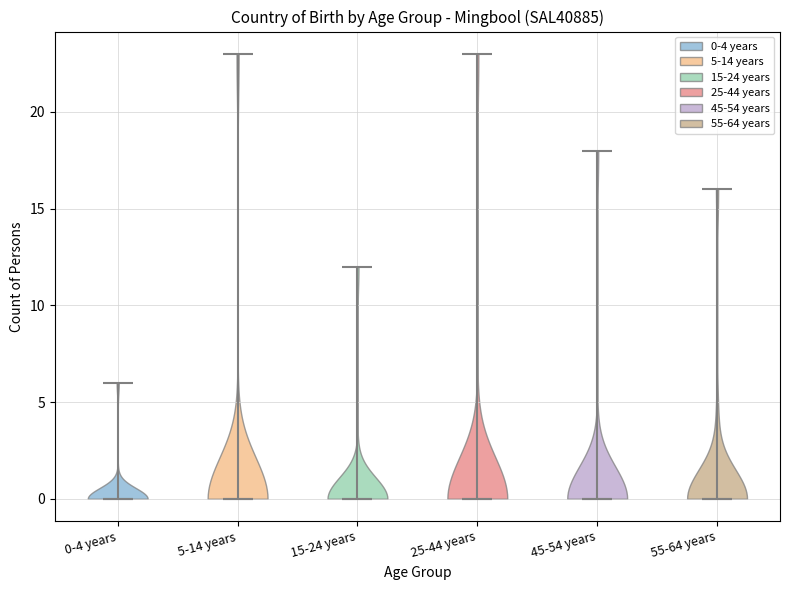

What is the lowest point the violin for 25-44 years reaches on the y-axis? The values are not printed on the chart, so give them approximately, as read against the axis.

0